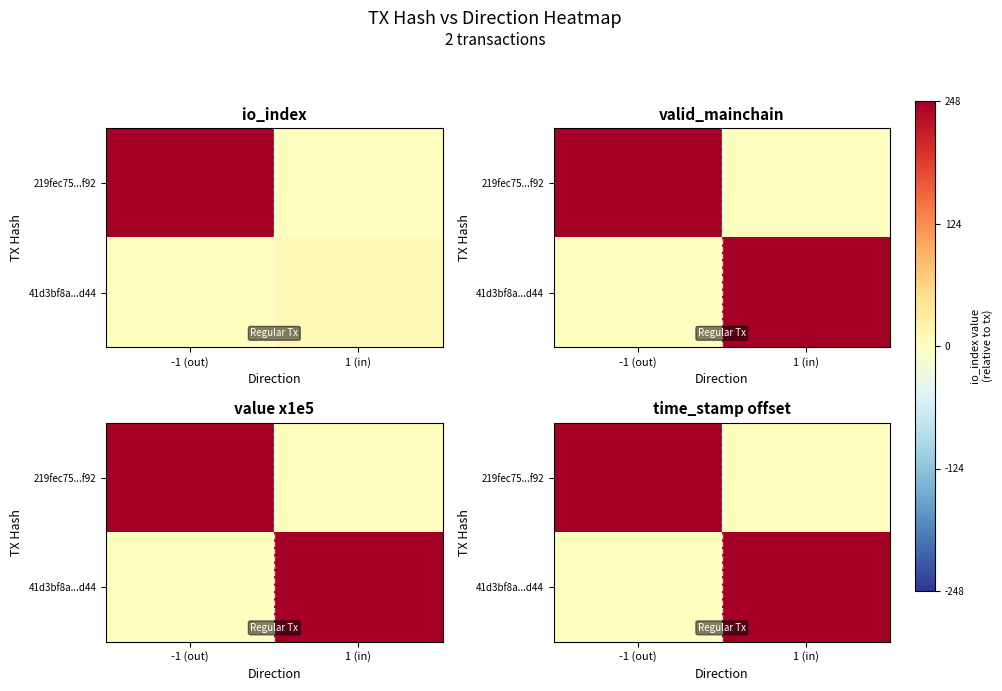

Rank the series by their average value, from highest to lowest.

219fec75...f92, 41d3bf8a...d44